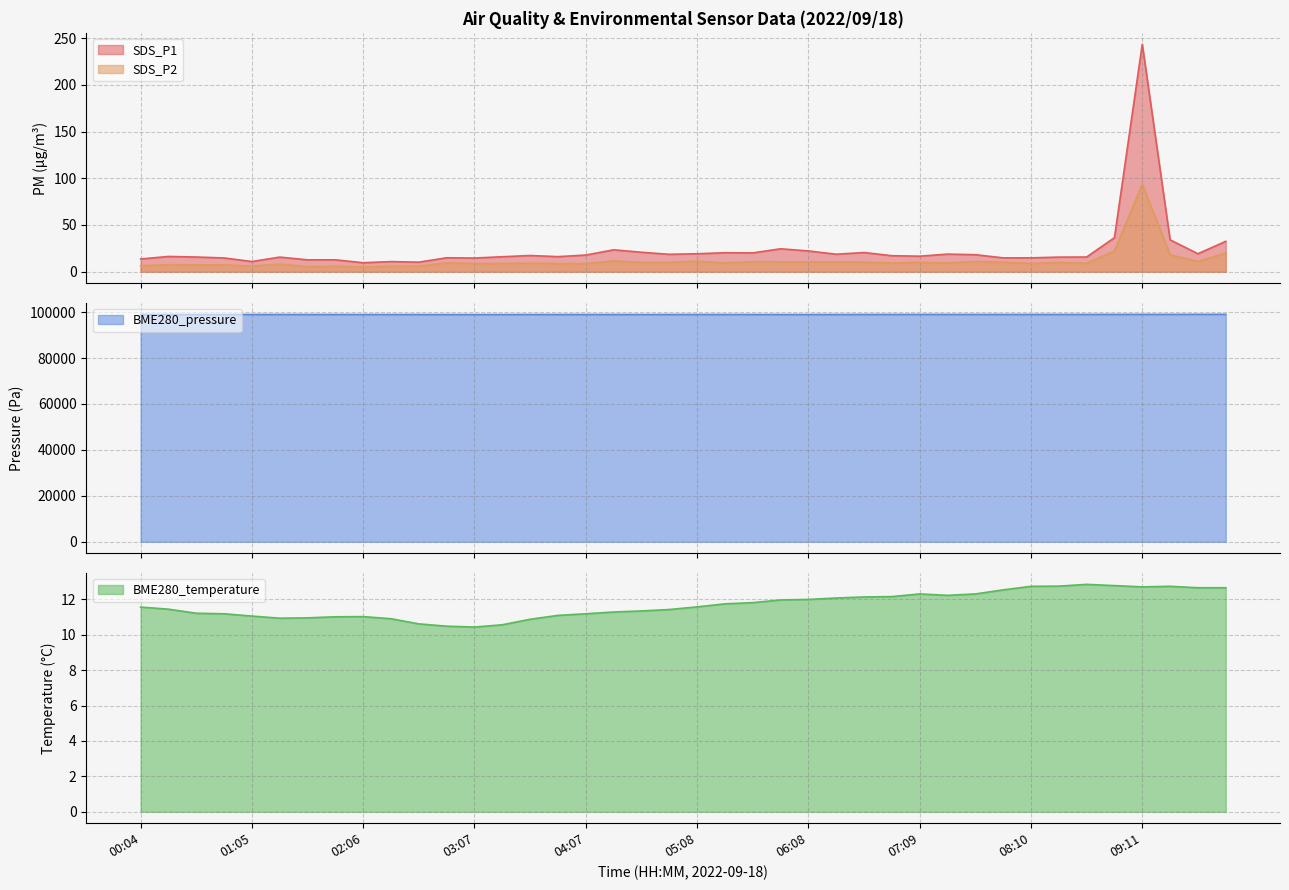

True or false: SDS_P2 has a value of 22.1 at 08:55.

True